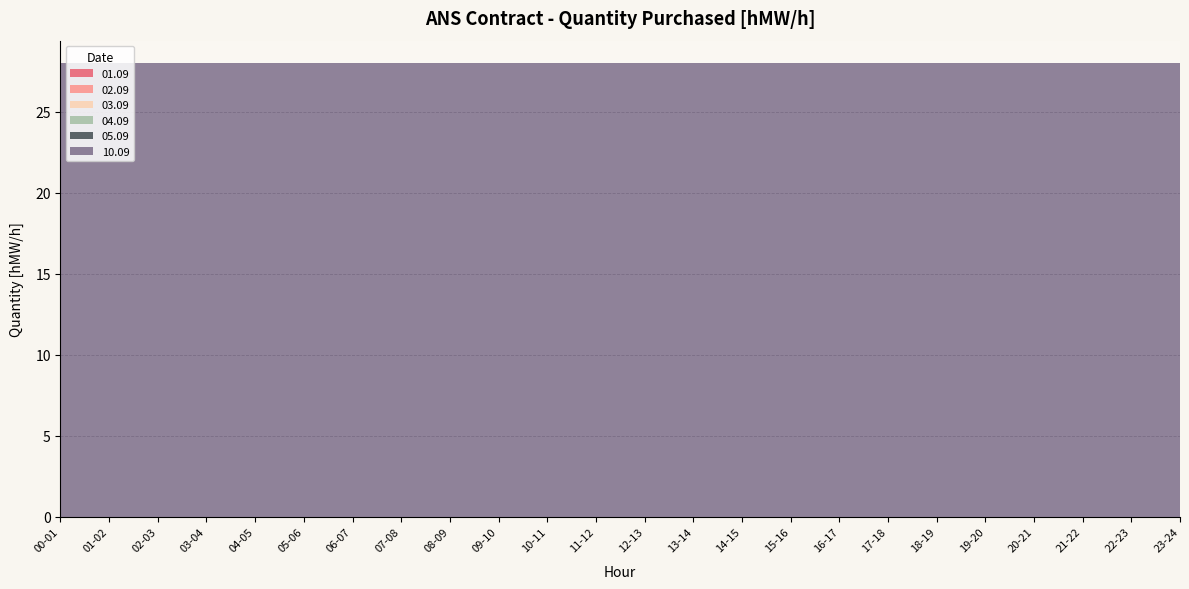

Reading left to right, what are all the values shown in this chart?

01.09: 00-01=0	01-02=0	02-03=0	03-04=0	04-05=0	05-06=0	06-07=0	07-08=0	08-09=0	09-10=0	10-11=0	11-12=0	12-13=0	13-14=0	14-15=0	15-16=0	16-17=0	17-18=0	18-19=0	19-20=0	20-21=0	21-22=0	22-23=0	23-24=0
02.09: 00-01=0	01-02=0	02-03=0	03-04=0	04-05=0	05-06=0	06-07=0	07-08=0	08-09=0	09-10=0	10-11=0	11-12=0	12-13=0	13-14=0	14-15=0	15-16=0	16-17=0	17-18=0	18-19=0	19-20=0	20-21=0	21-22=0	22-23=0	23-24=0
03.09: 00-01=0	01-02=0	02-03=0	03-04=0	04-05=0	05-06=0	06-07=0	07-08=0	08-09=0	09-10=0	10-11=0	11-12=0	12-13=0	13-14=0	14-15=0	15-16=0	16-17=0	17-18=0	18-19=0	19-20=0	20-21=0	21-22=0	22-23=0	23-24=0
04.09: 00-01=0	01-02=0	02-03=0	03-04=0	04-05=0	05-06=0	06-07=0	07-08=0	08-09=0	09-10=0	10-11=0	11-12=0	12-13=0	13-14=0	14-15=0	15-16=0	16-17=0	17-18=0	18-19=0	19-20=0	20-21=0	21-22=0	22-23=0	23-24=0
05.09: 00-01=0	01-02=0	02-03=0	03-04=0	04-05=0	05-06=0	06-07=0	07-08=0	08-09=0	09-10=0	10-11=0	11-12=0	12-13=0	13-14=0	14-15=0	15-16=0	16-17=0	17-18=0	18-19=0	19-20=0	20-21=0	21-22=0	22-23=0	23-24=0
10.09: 00-01=28	01-02=28	02-03=28	03-04=28	04-05=28	05-06=28	06-07=28	07-08=28	08-09=28	09-10=28	10-11=28	11-12=28	12-13=28	13-14=28	14-15=28	15-16=28	16-17=28	17-18=28	18-19=28	19-20=28	20-21=28	21-22=28	22-23=28	23-24=28